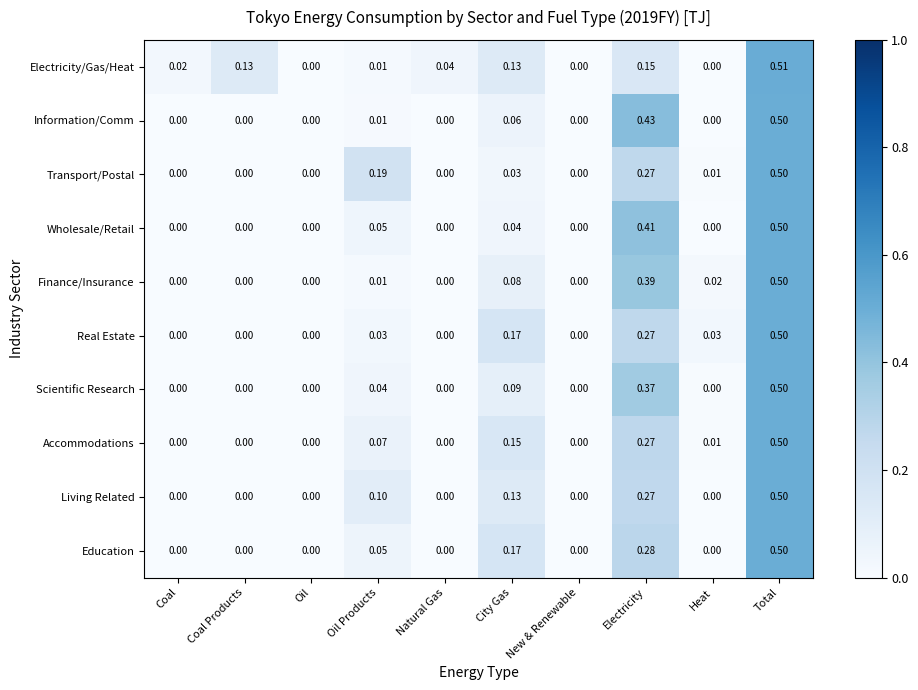

Which series has the largest range (max minus min)?

Electricity/Gas/Heat